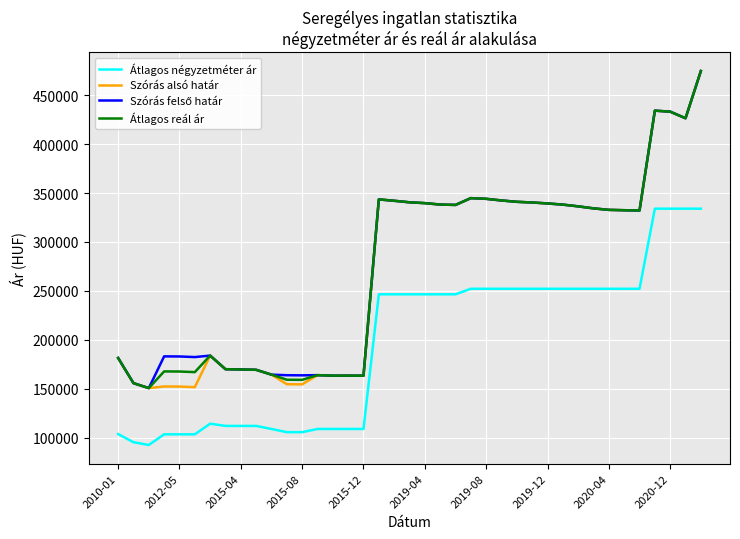

True or false: Átlagos reál ár and Átlagos négyzetméter ár intersect in this chart.

False